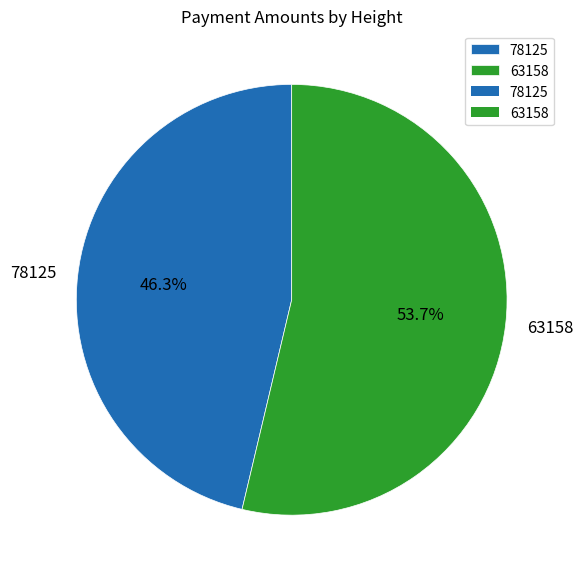

What is the total percentage of 78125 and 63158?

100.0%